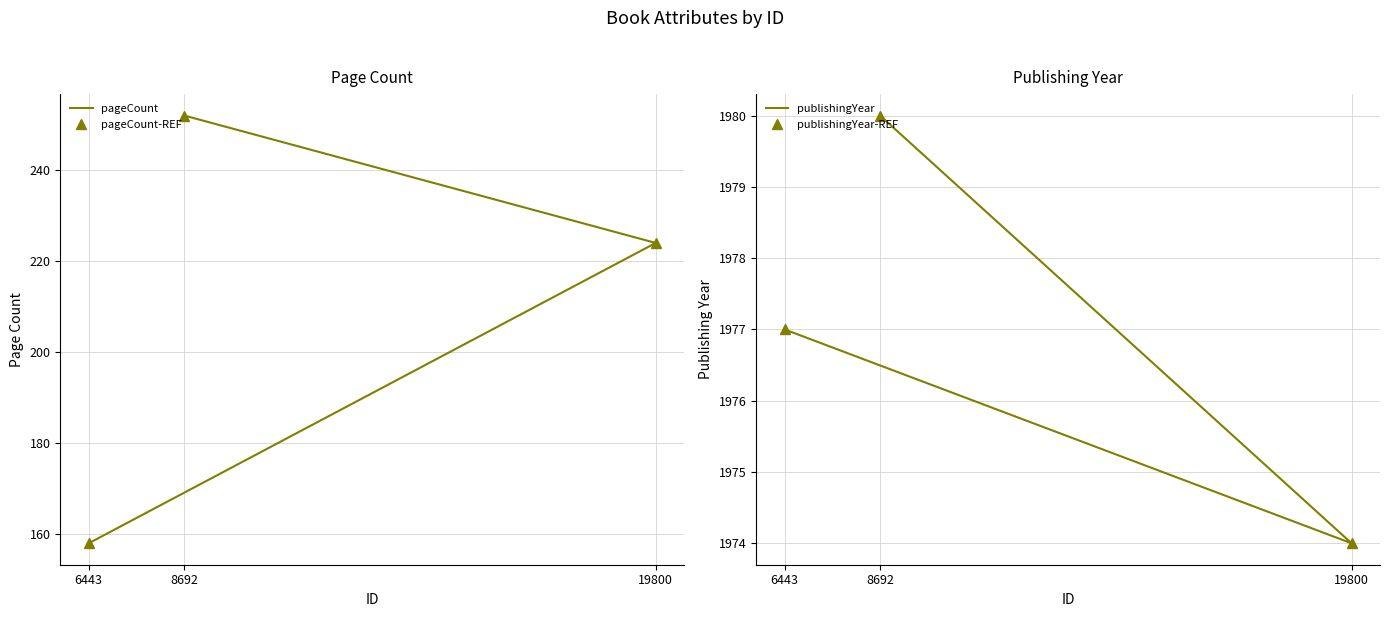

The value of pageCount-ref at 19800 is 224. True or false?

True